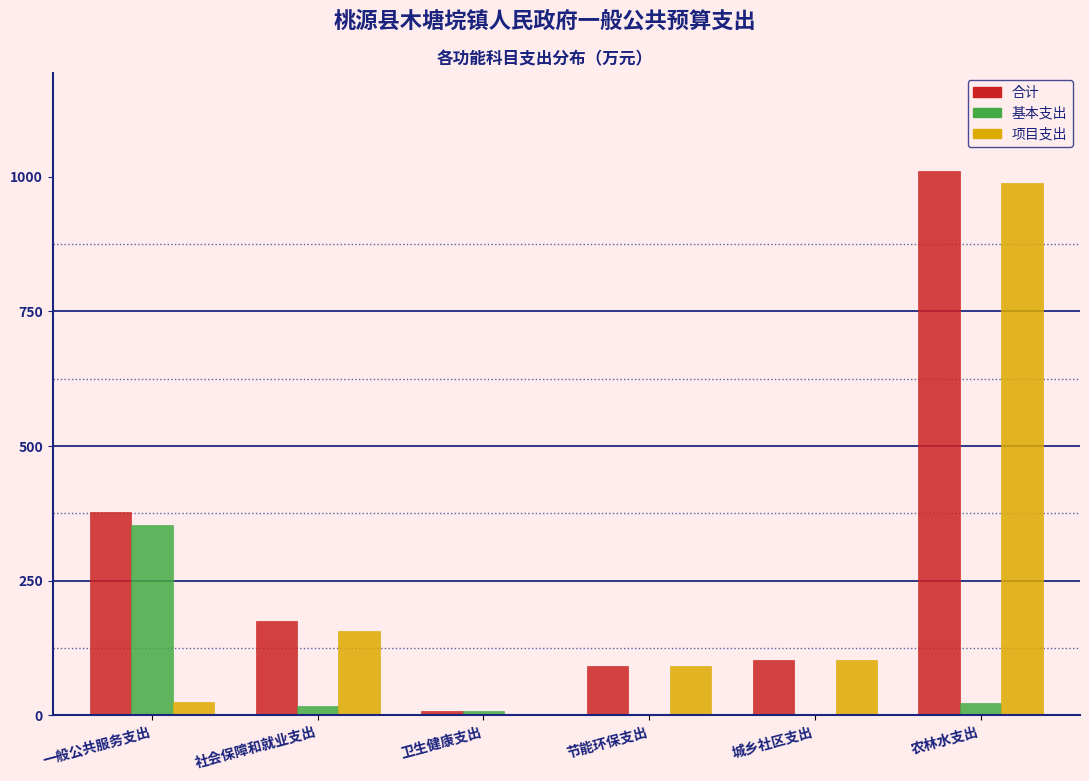

Does the chart contain stacked bars?

No